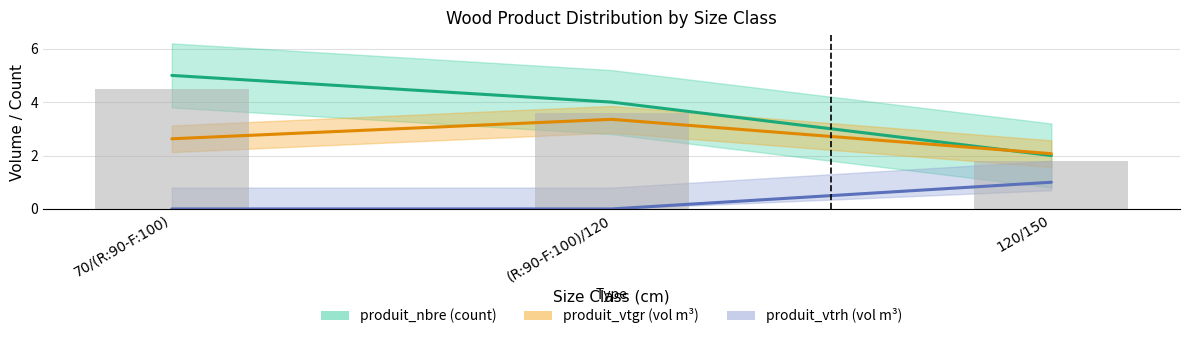

How many categories are shown in the chart?

3